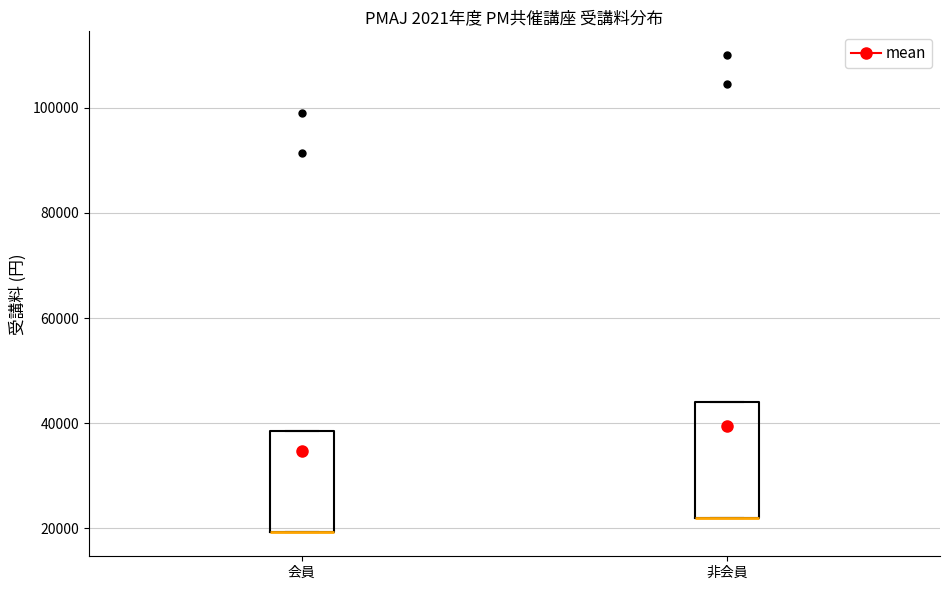

Reading left to right, read every box against the y-axis: the position of its median line, the range the box covers, and the ends of its whiskers. The values are not printed on the chart, so give them approximately, as read against the axis.

会員: median 20000 (drawn on the box's lower edge), box 20000 to 38000, whiskers 20000 to 38000
非会員: median 22000 (drawn on the box's lower edge), box 22000 to 44000, whiskers 22000 to 44000